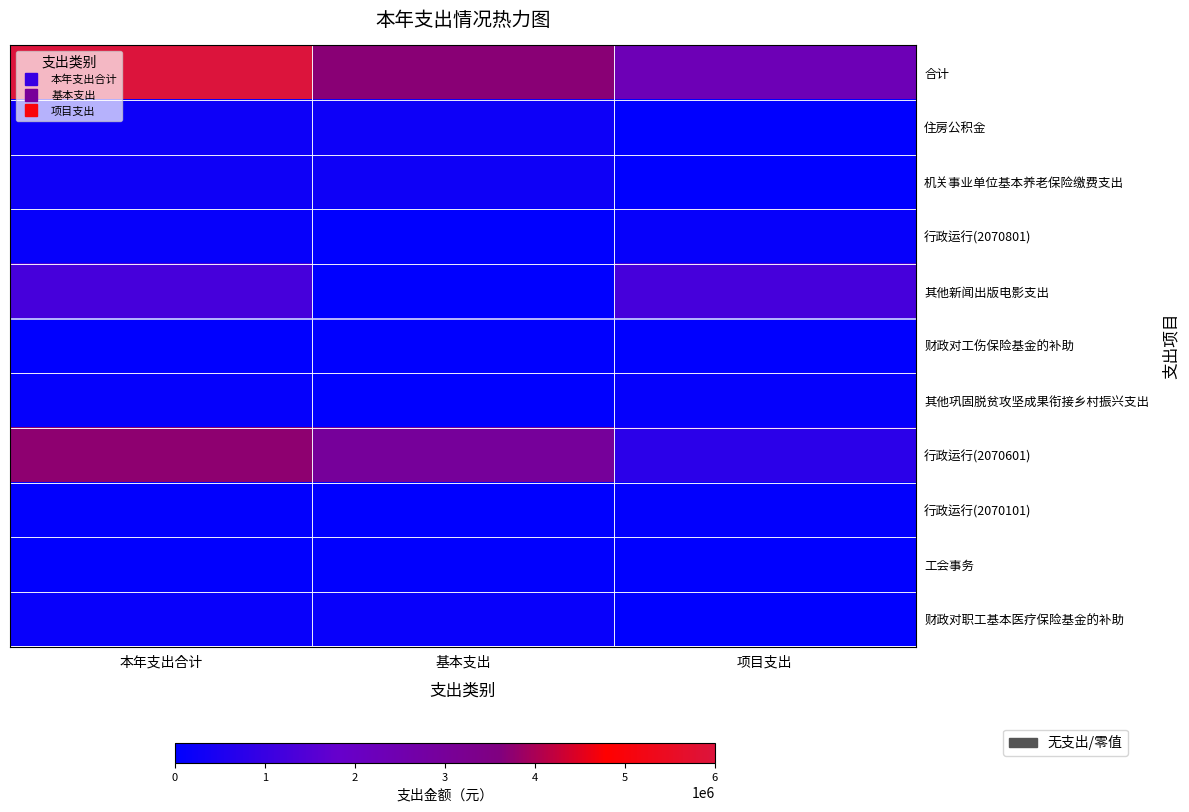

Count the number of data series in this chart.

11